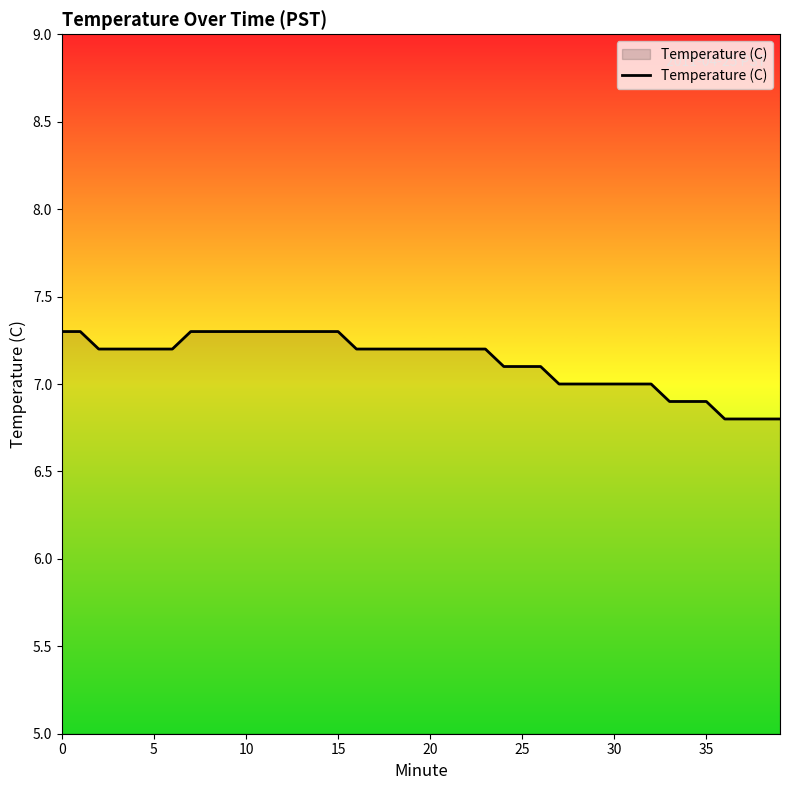

What is the greatest value displayed?

7.3